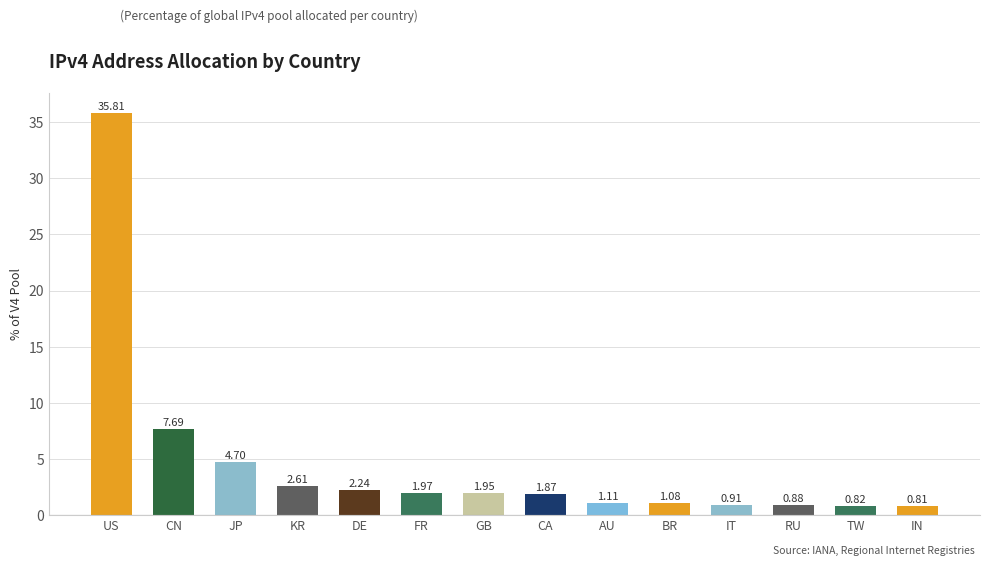

Where does the data first go above 1?

US